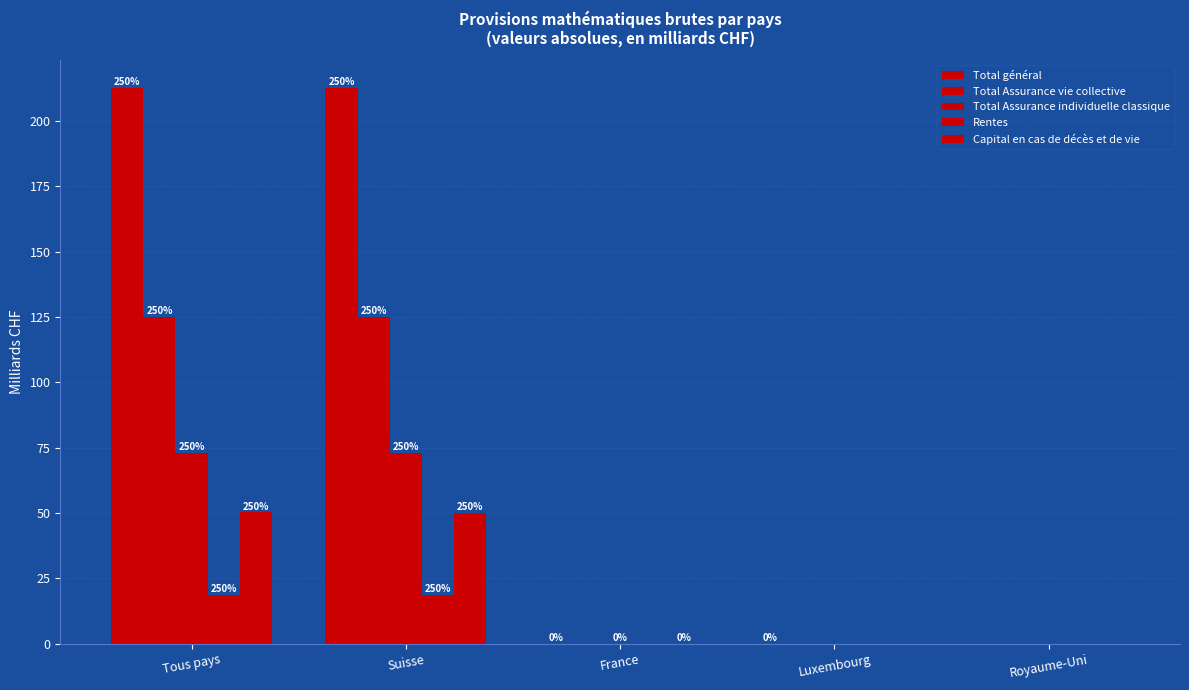

Does the chart contain stacked bars?

No